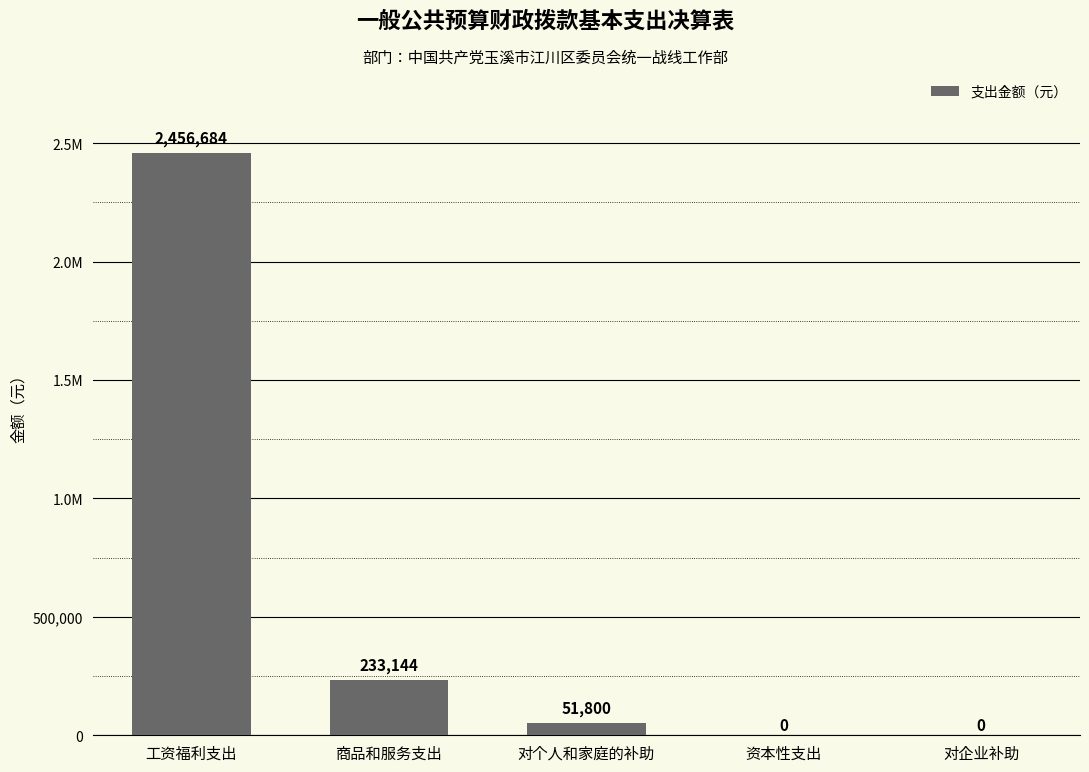

Are the bars horizontal?

No